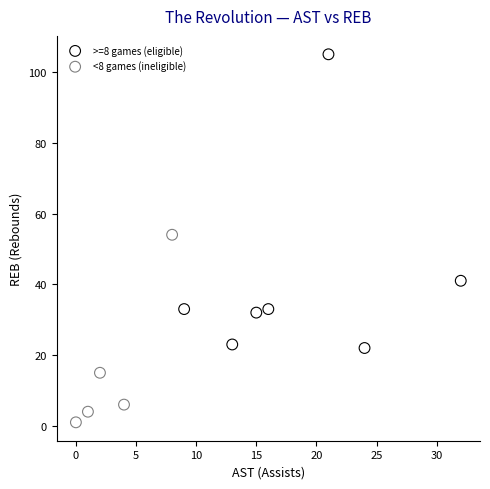

Which series contains the lowest Y value?

<8 games (ineligible)